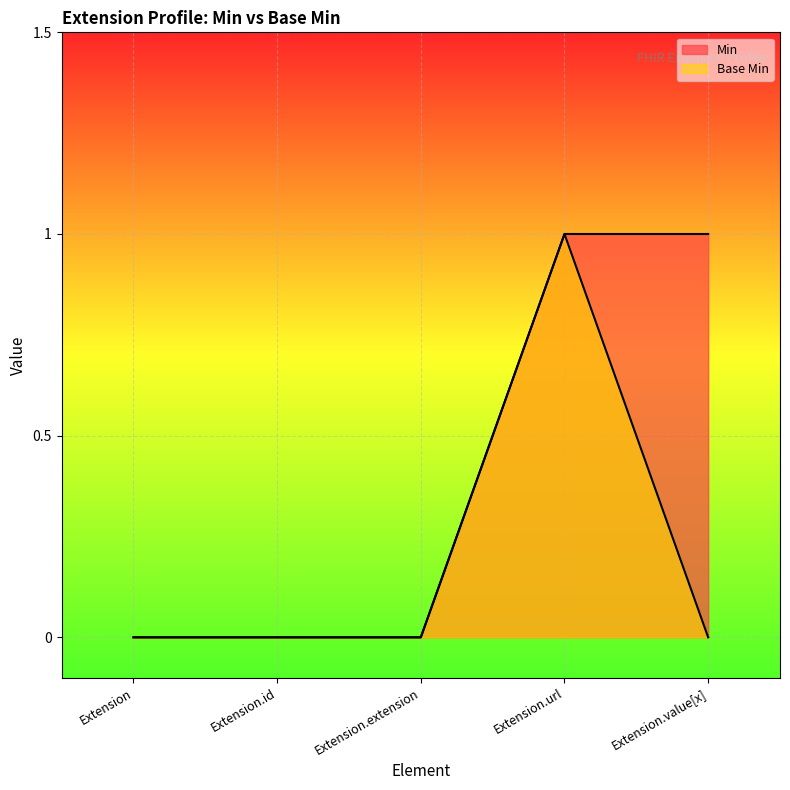

How many data points in Base Min are above 0?

1